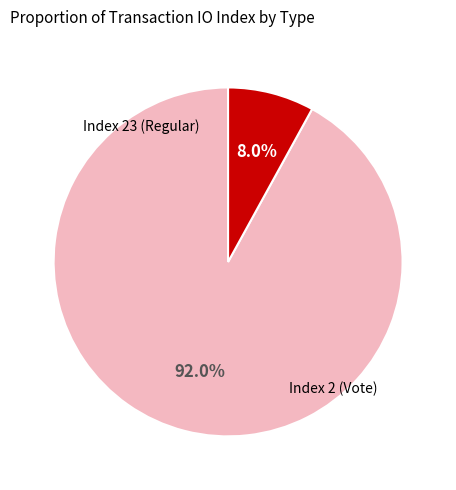

Is there a majority slice in this chart?

Yes